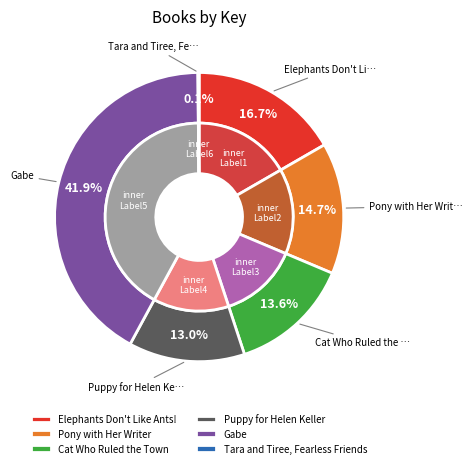

What is the total percentage of Elephants Don't Like Ants! and Pony with Her Writer?

31.4%